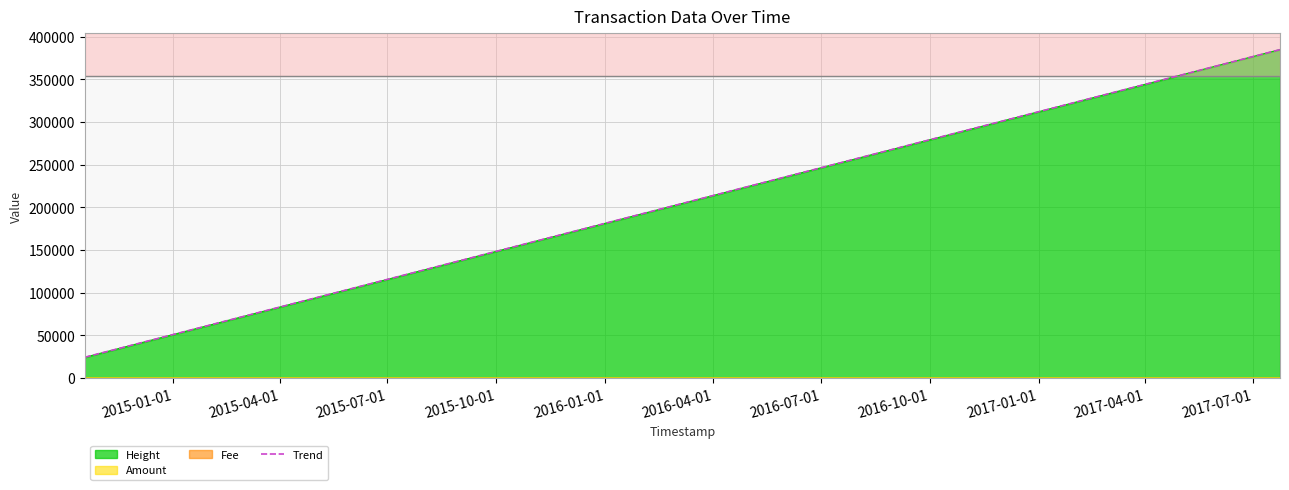

Which series has the widest spread of values?

Height